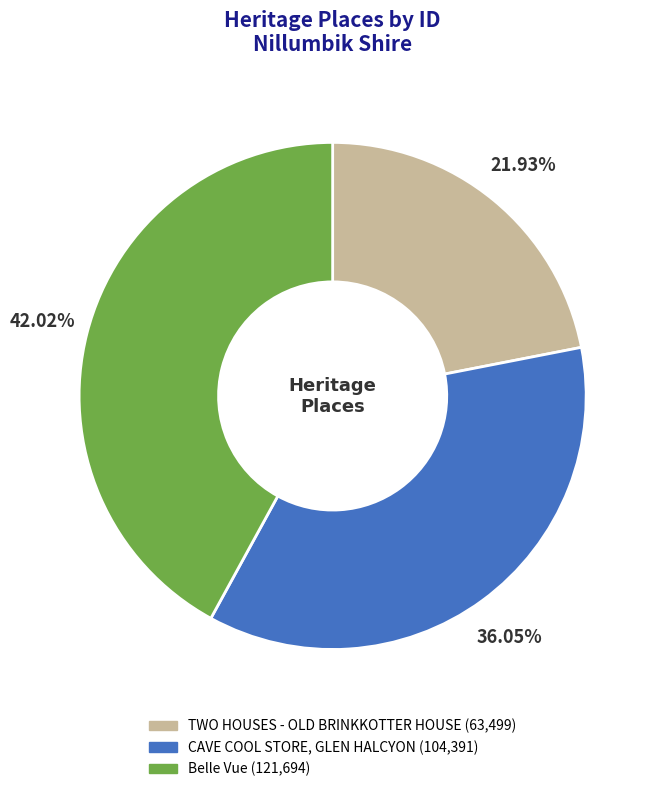

The TWO HOUSES - OLD BRINKKOTTER HOUSE slice represents 22% of the pie. True or false?

True